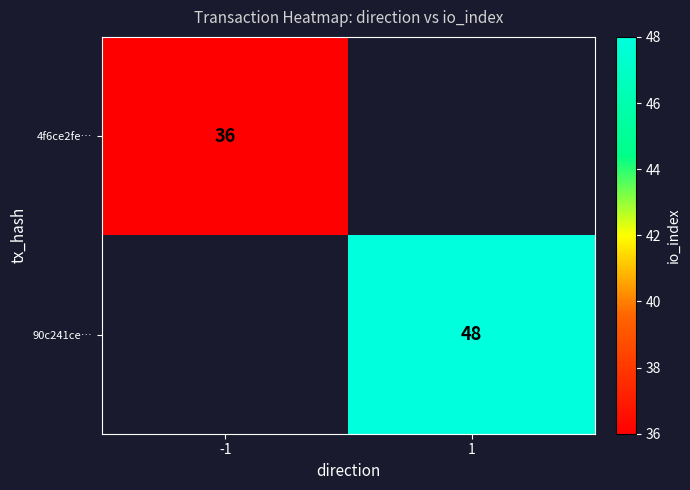

The 4f6ce2fe… series shows 50 at -1. True or false?

False